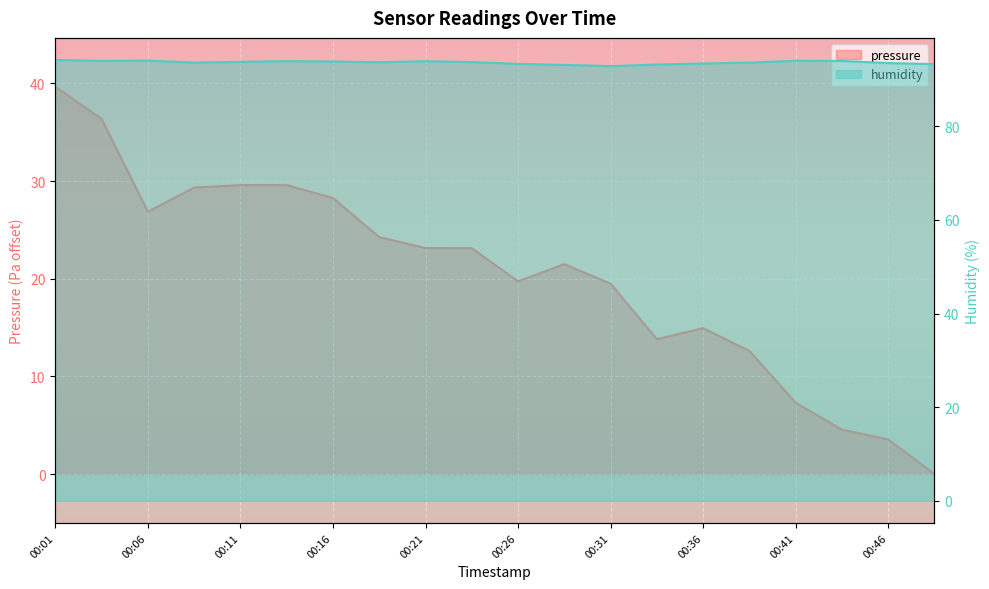

At how many categories does at least one series exceed 61?

20